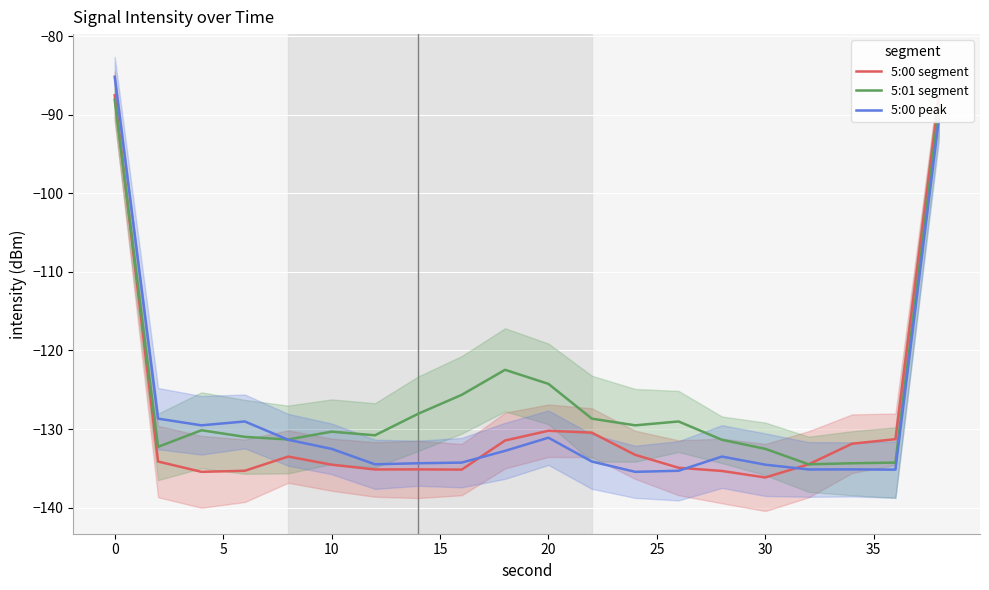

How many series are shown in this chart?

3